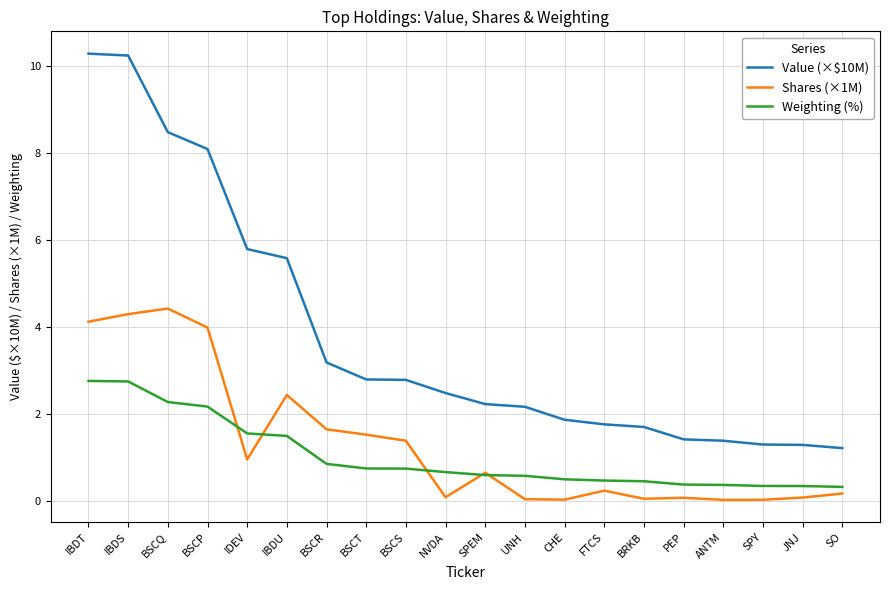

What is the maximum value for Weighting (%)?

2.8